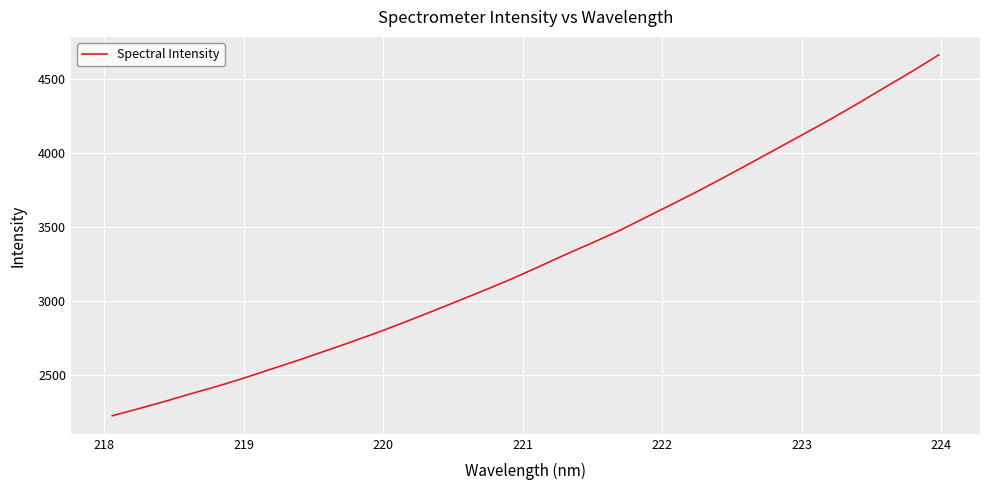

What is the smallest value displayed?

2220.5